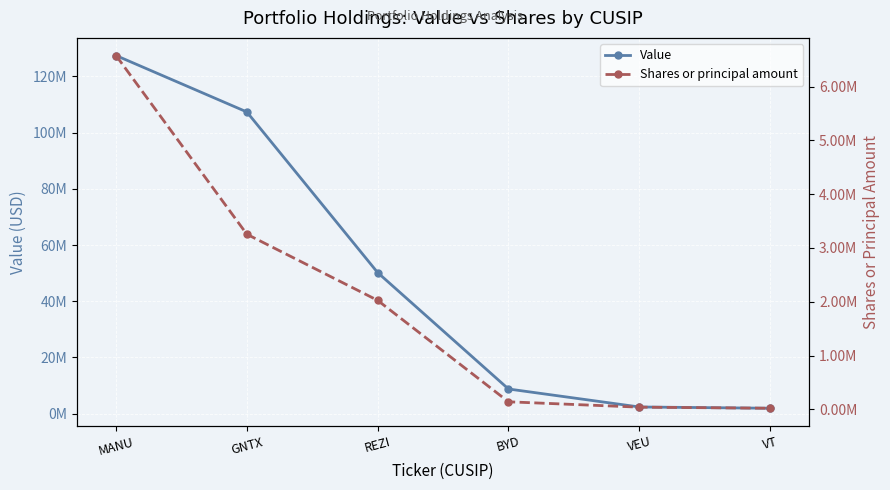

Does the chart display data point markers on the line(s)?

Yes